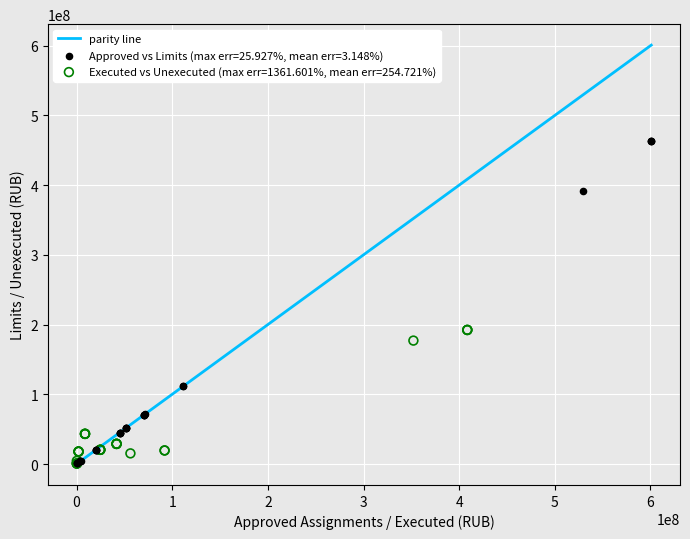

Which series has the widest spread of Y values?

Approved vs Limits (max err=25.927%, mean err=3.148%)